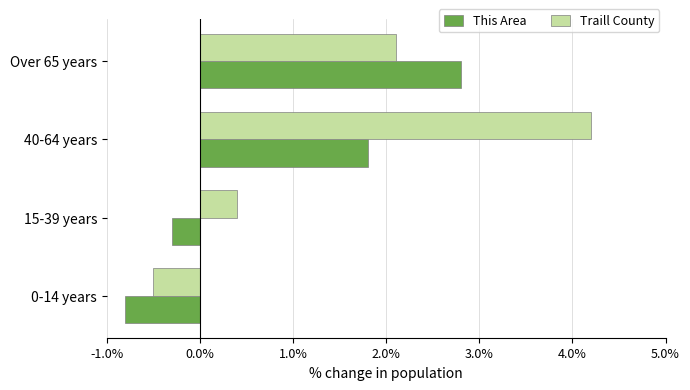

What is the difference between the maximum and second lowest values in the This Area series?

3.1